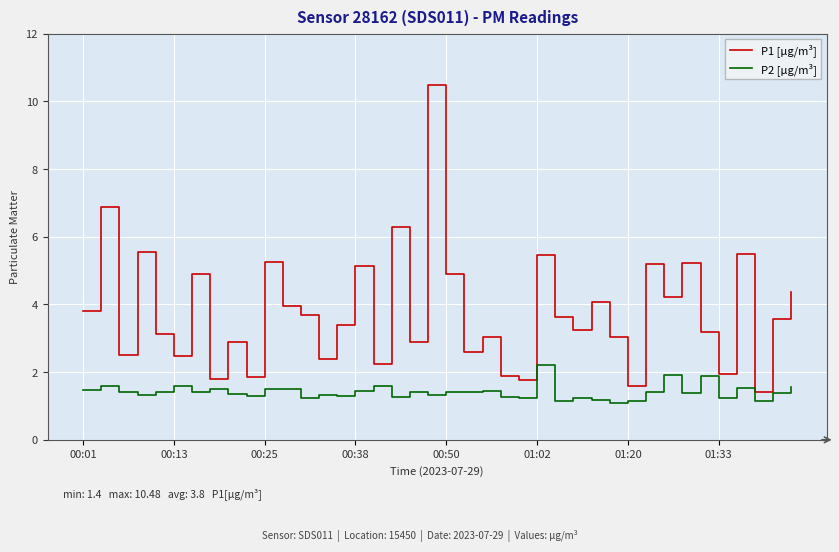

Does the chart have visible grid lines?

Yes